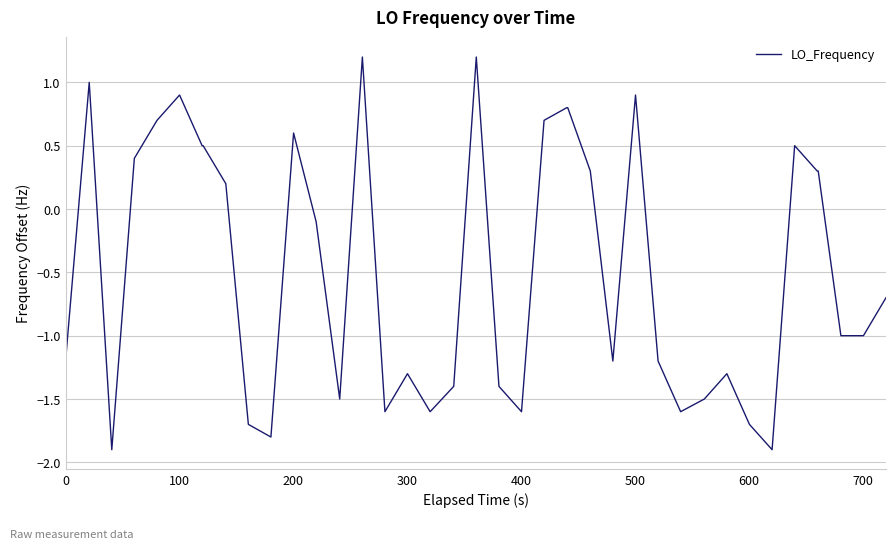

What is the smallest value displayed?

-1.9